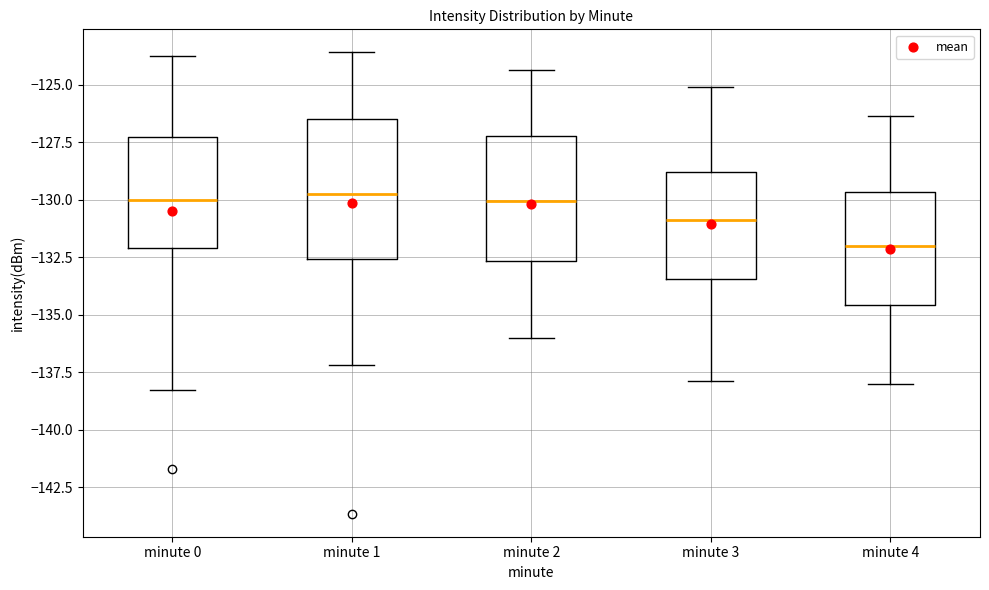

Reading left to right, read every box against the y-axis: the position of its median line, the range the box covers, and the ends of its whiskers. The values are not printed on the chart, so give them approximately, as read against the axis.

minute 0: median -130.0, box -132.0 to -127.5, whiskers -138.5 to -123.5
minute 1: median -129.5, box -132.5 to -126.5, whiskers -137.0 to -123.5
minute 2: median -130.0, box -132.5 to -127.0, whiskers -136.0 to -124.5
minute 3: median -131.0, box -133.5 to -129.0, whiskers -138.0 to -125.0
minute 4: median -132.0, box -134.5 to -129.5, whiskers -138.0 to -126.5